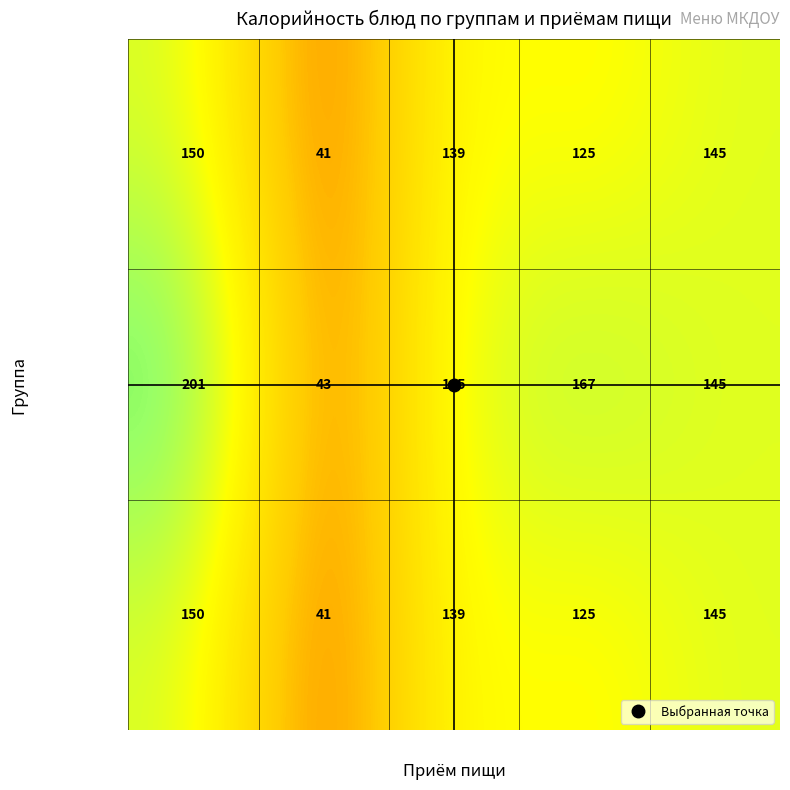

The value of 3-7 лет at Завтрак is 106. True or false?

False